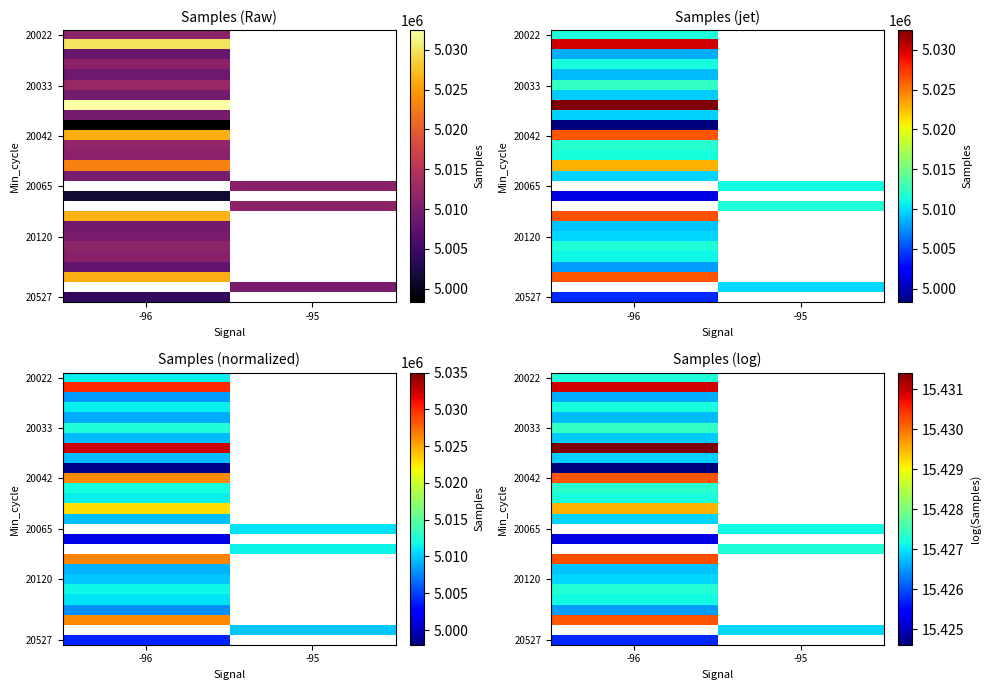

How many data points does each series have?

2